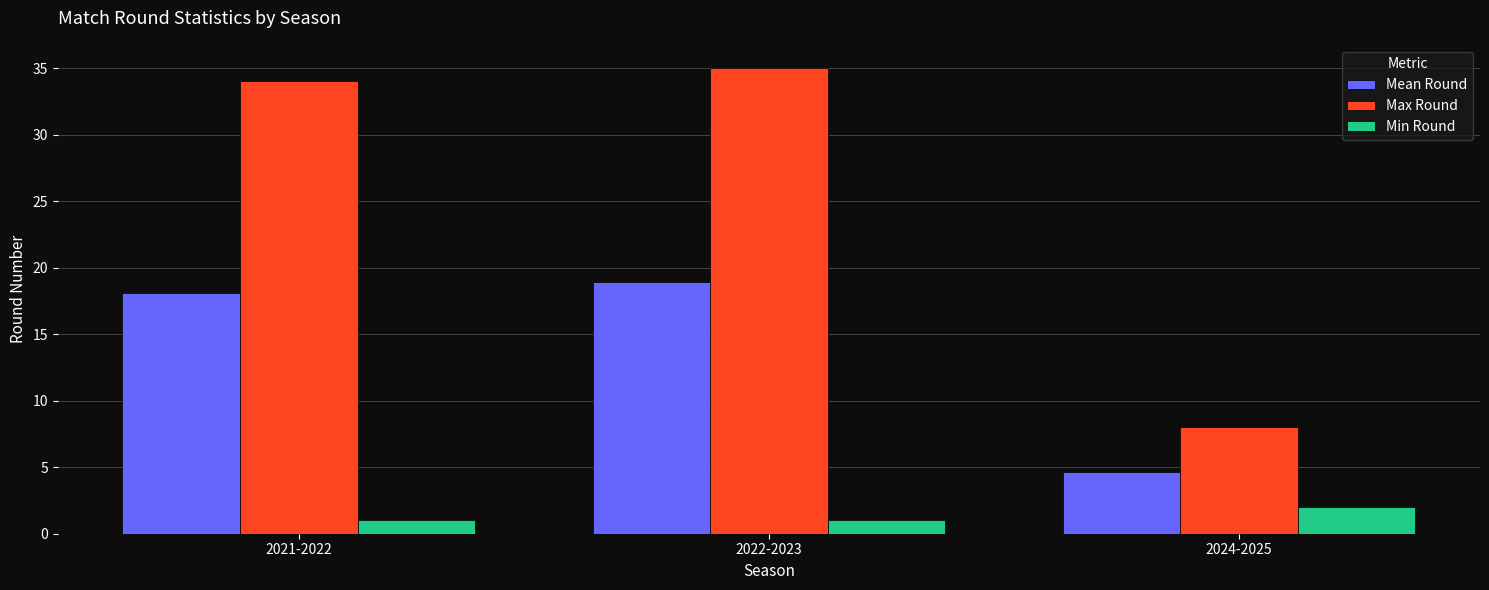

Which label corresponds to the largest value in the chart?

2022-2023